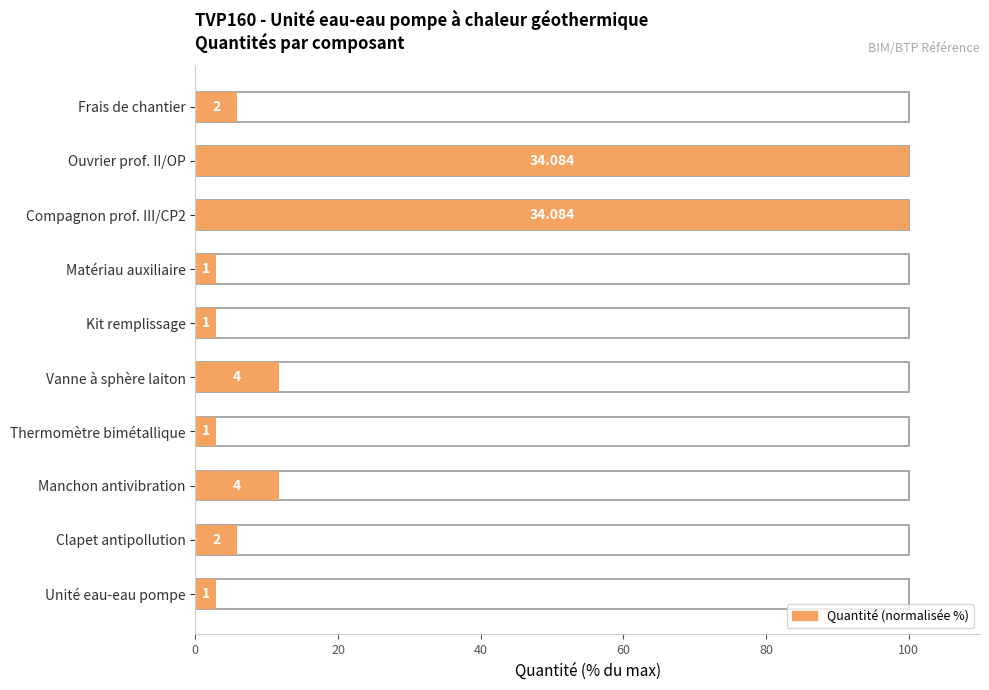

How many bars are there in total?

10